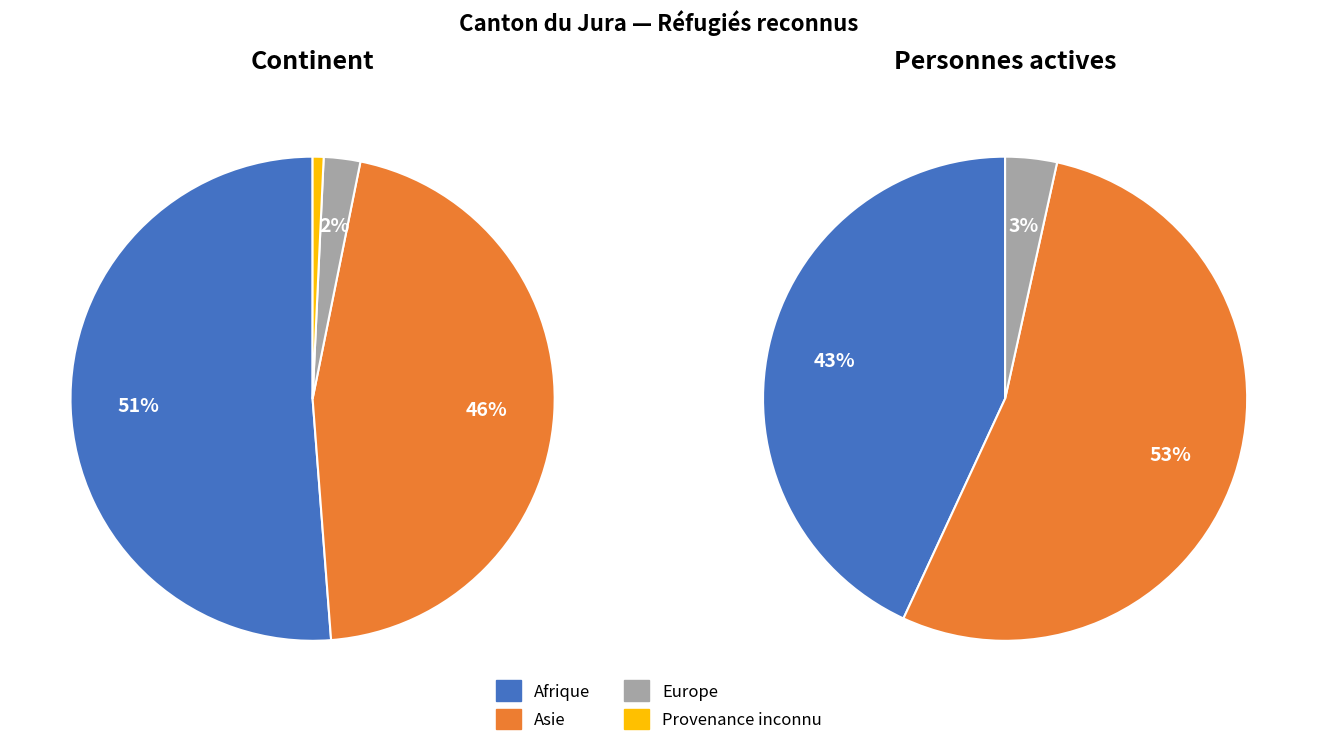

To the nearest percent, what is the combined percentage of Afrique and Europe?

54%